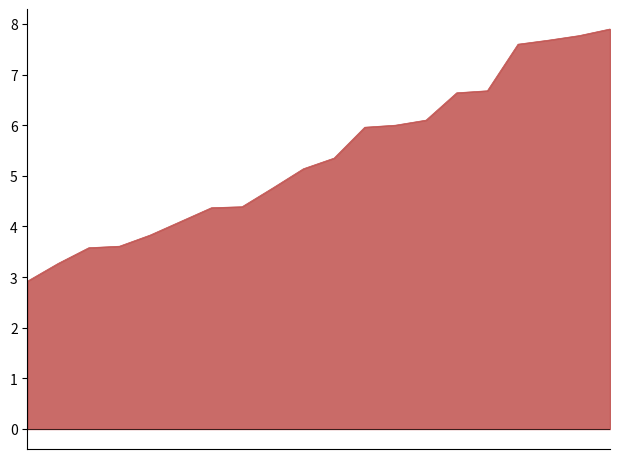

Does the chart display data point markers on the line(s)?

No